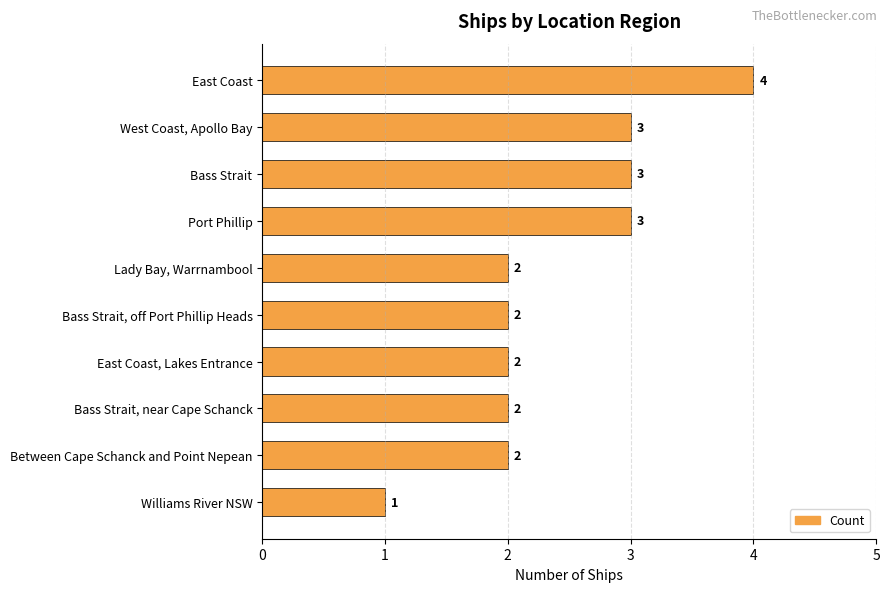

What is the sum of all values?

24